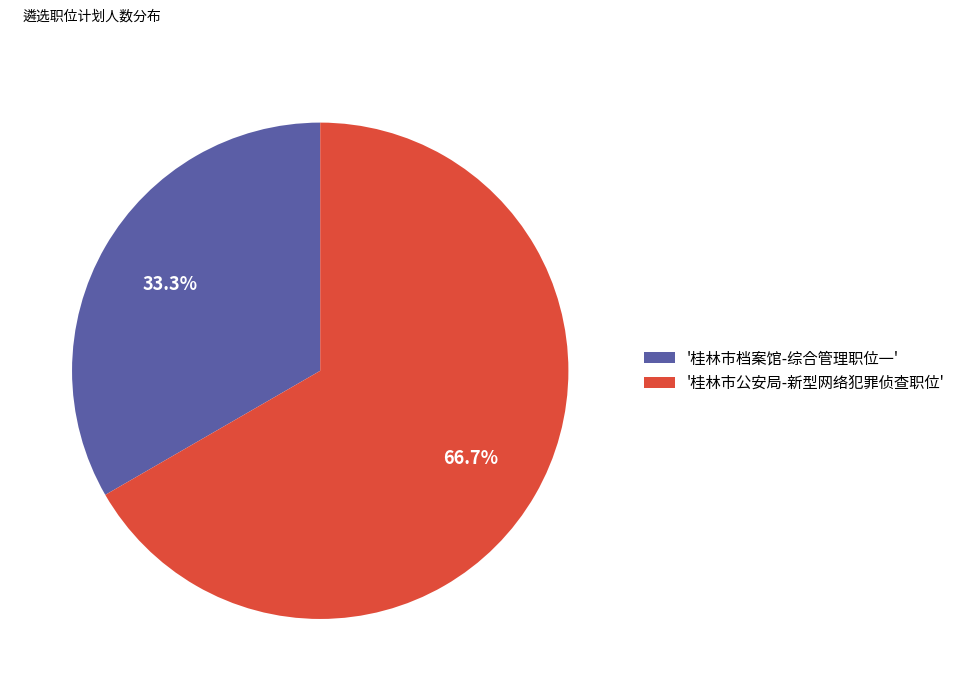

Which slice is the largest?

'桂林市公安局-新型网络犯罪侦查职位'